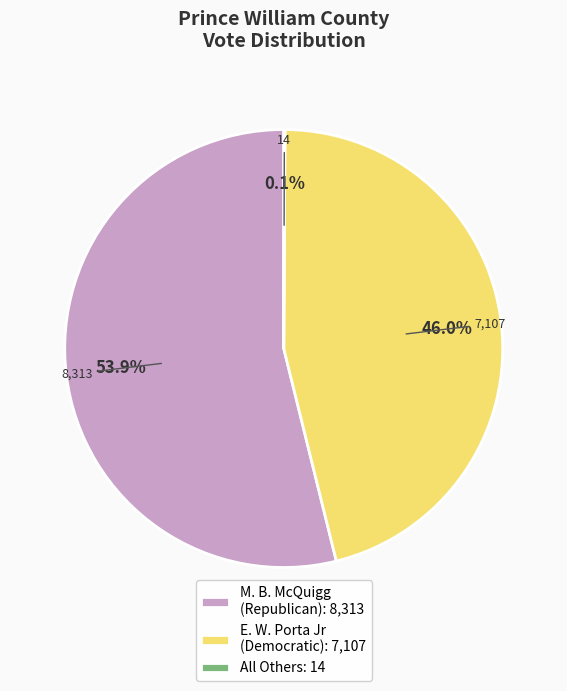

Approximately how many times larger is the value at M. B. McQuigg (Republican): 8,313 compared to E. W. Porta Jr (Democratic): 7,107?

1.2